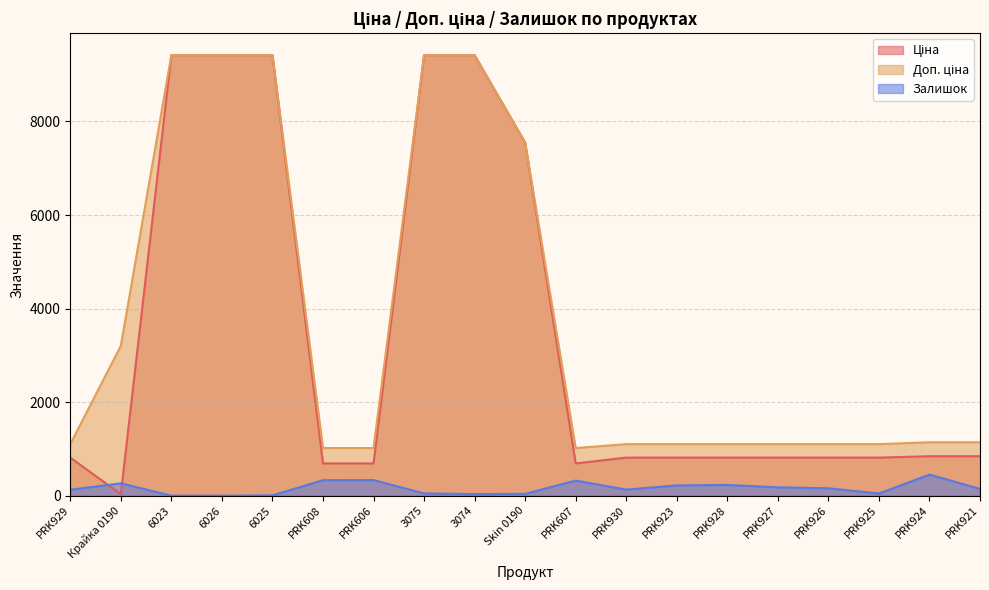

How many lines are shown in the chart?

3